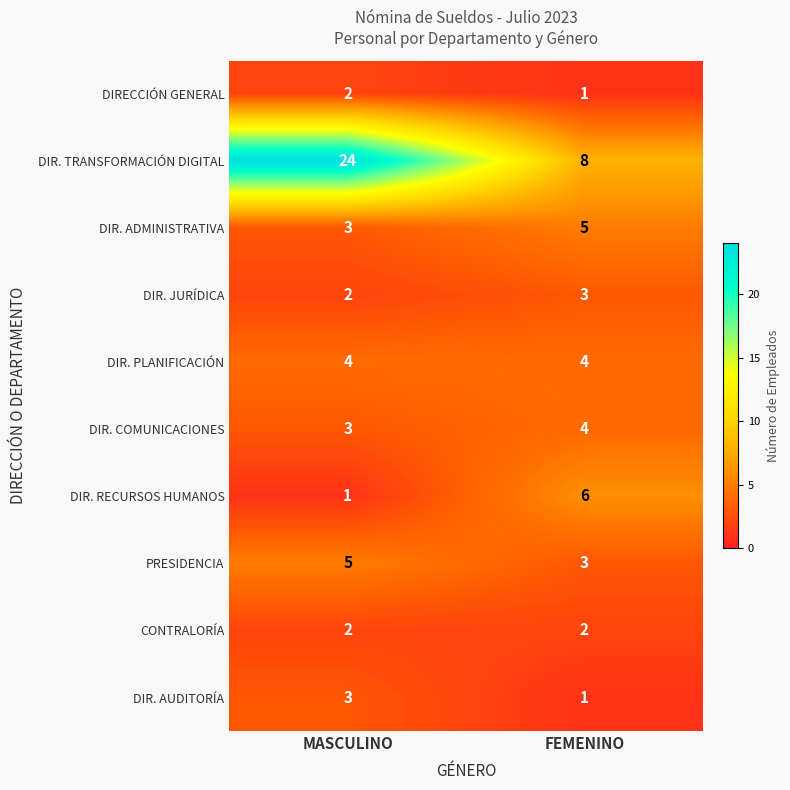

The DIR. COMUNICACIONES series shows 3 at MASCULINO. True or false?

True